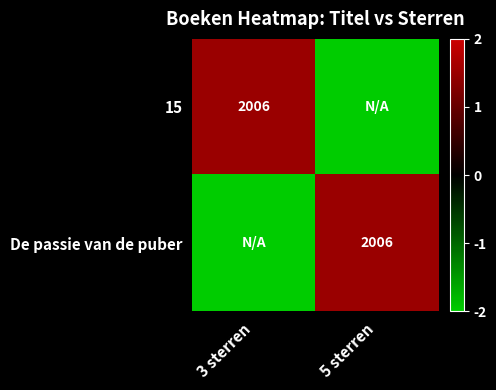

Is it true that De passie van de puber equals 2840 at 5 sterren?

False